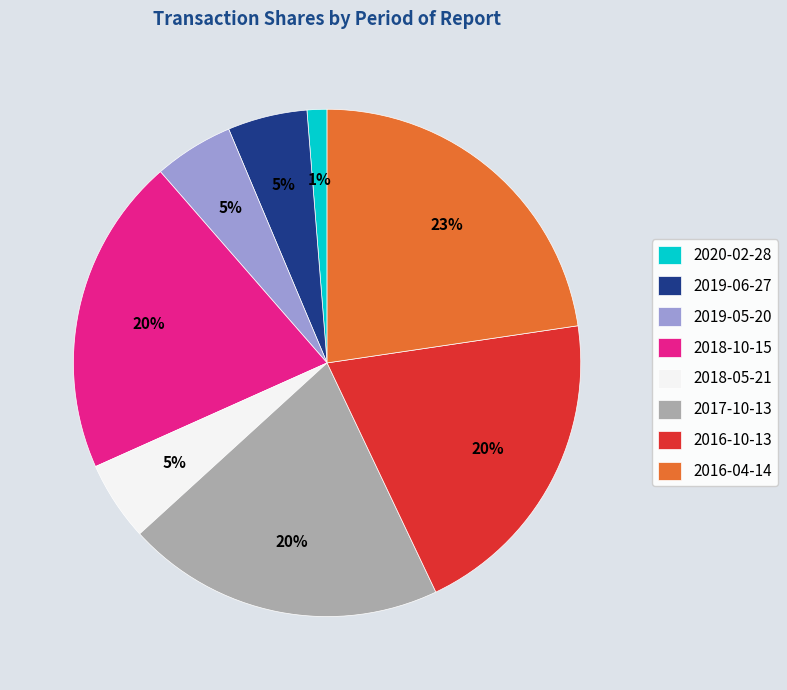

Is the sum of 2019-05-20 and 2018-05-21 greater than half?

No